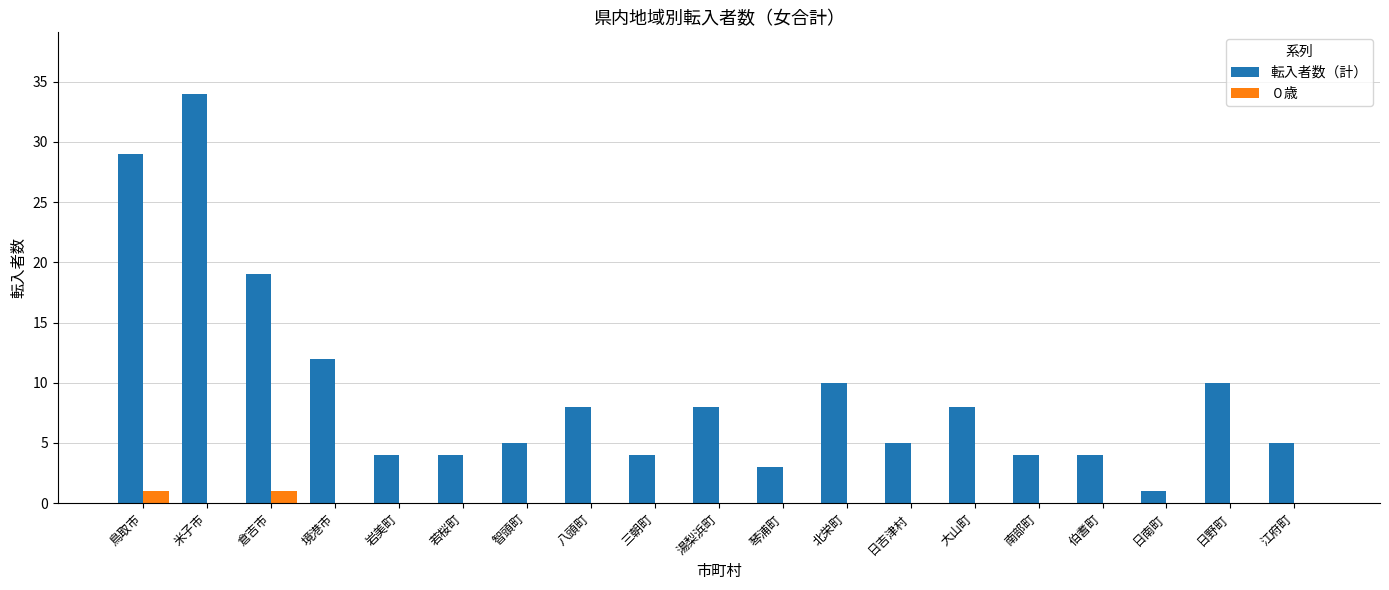

What is the difference between the 転入者数（計） values at 日吉津村 and 大山町?

3